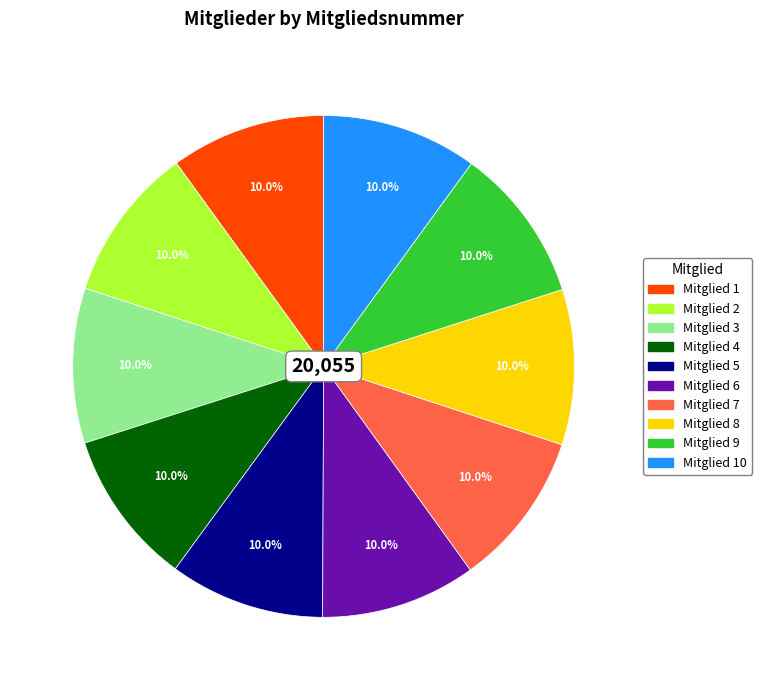

Do Mitglied 7 and Mitglied 8 together represent more than half of the pie?

No